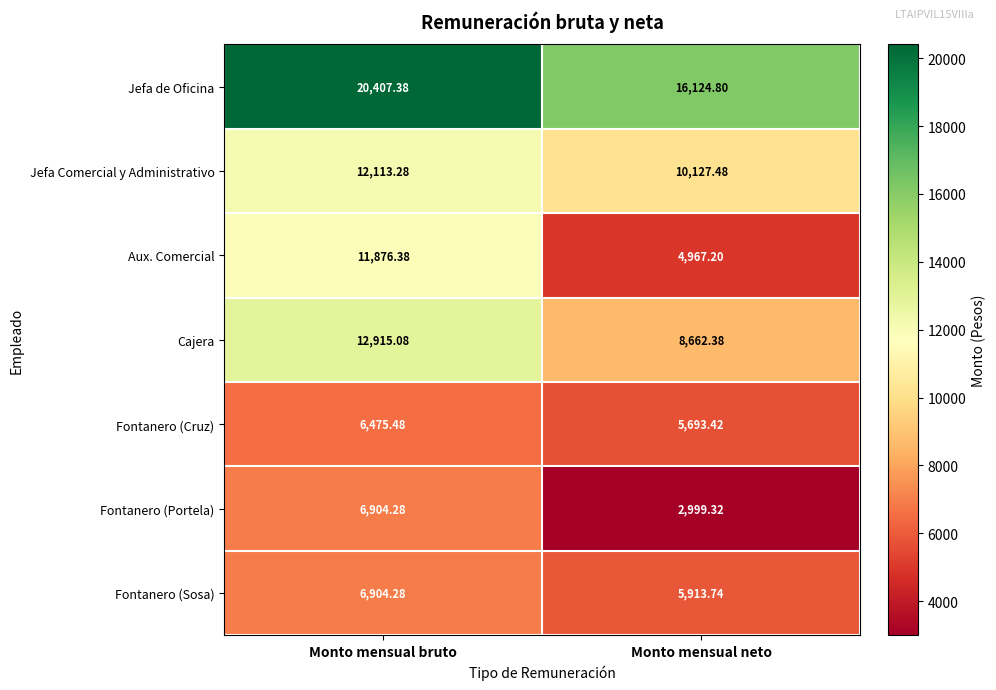

Which category has the highest value across all series?

Monto mensual bruto